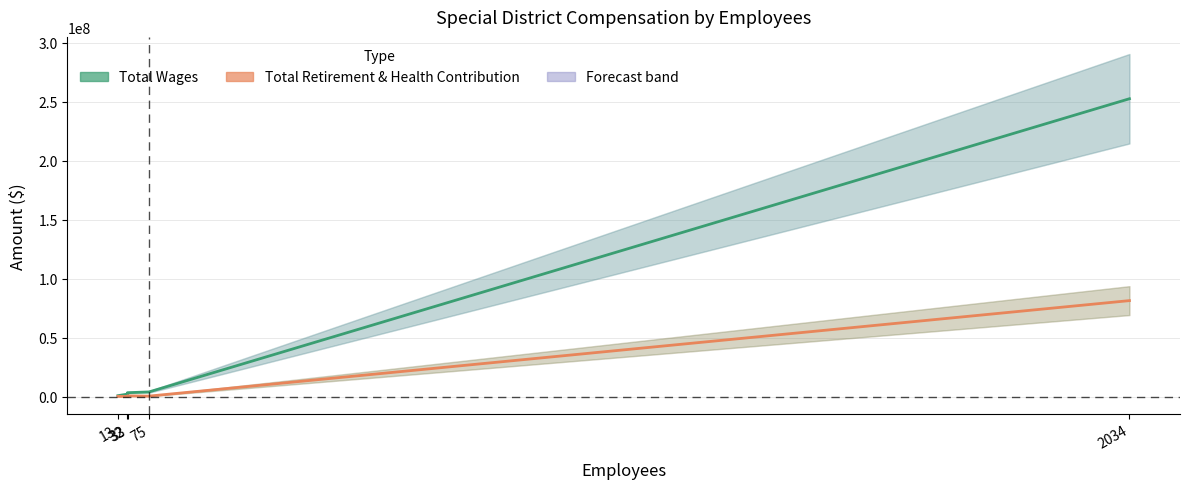

The Total Retirement & Health Contribution series shows 127308765 at 2034. True or false?

False